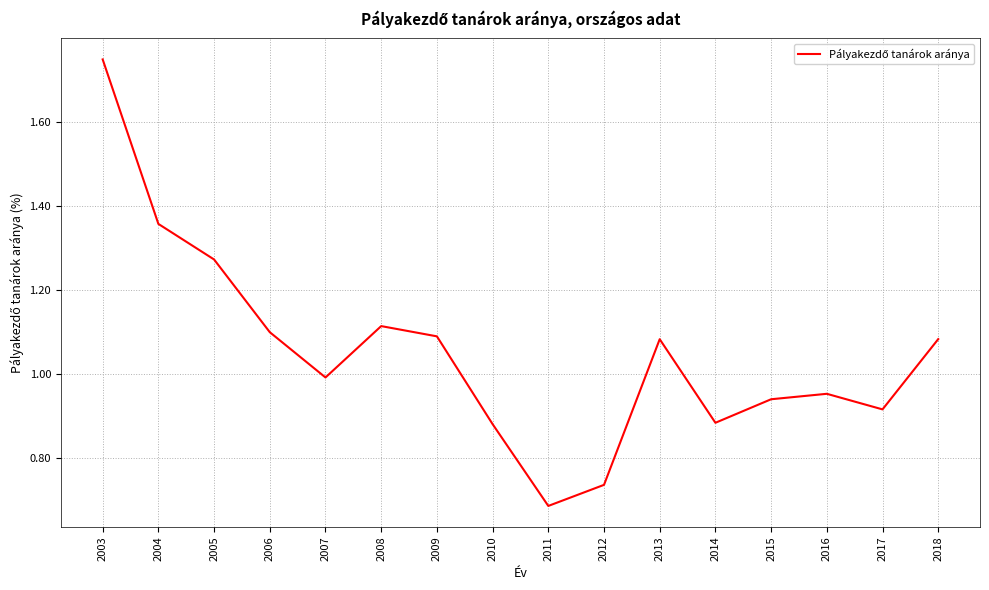

What is the sum of the values at 2008 and 2015?

2.1